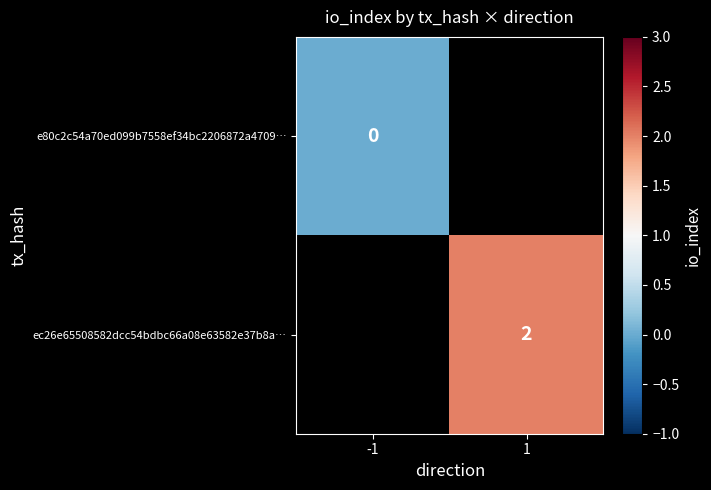

Is the value of e80c2c54a70ed099b7558ef34bc2206872a4709… at -1 greater than the value of ec26e65508582dcc54bdbc66a08e63582e37b8a… at 1?

No